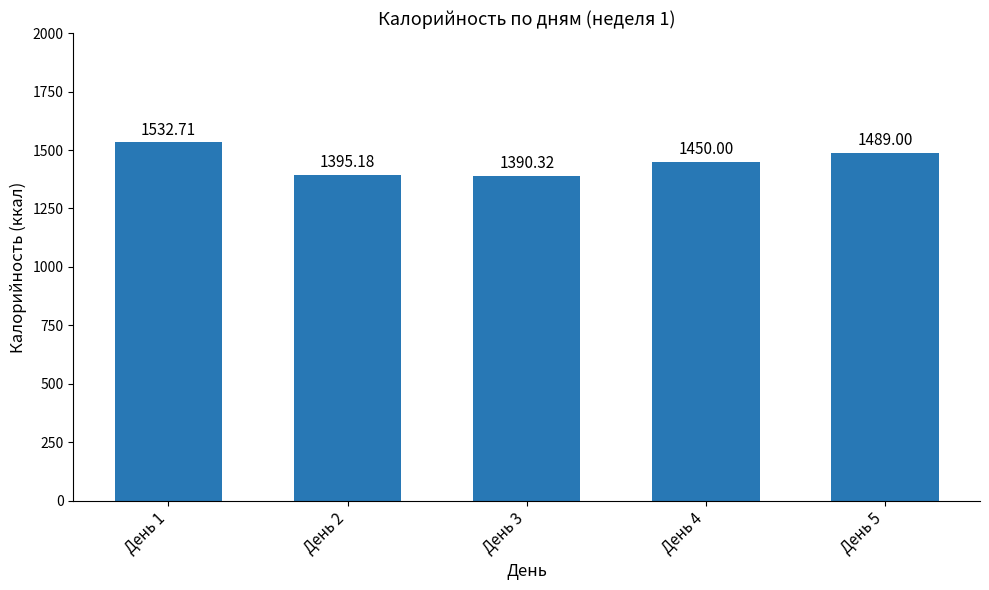

List the labels in order of value, largest first.

День 1, День 5, День 4, День 2, День 3